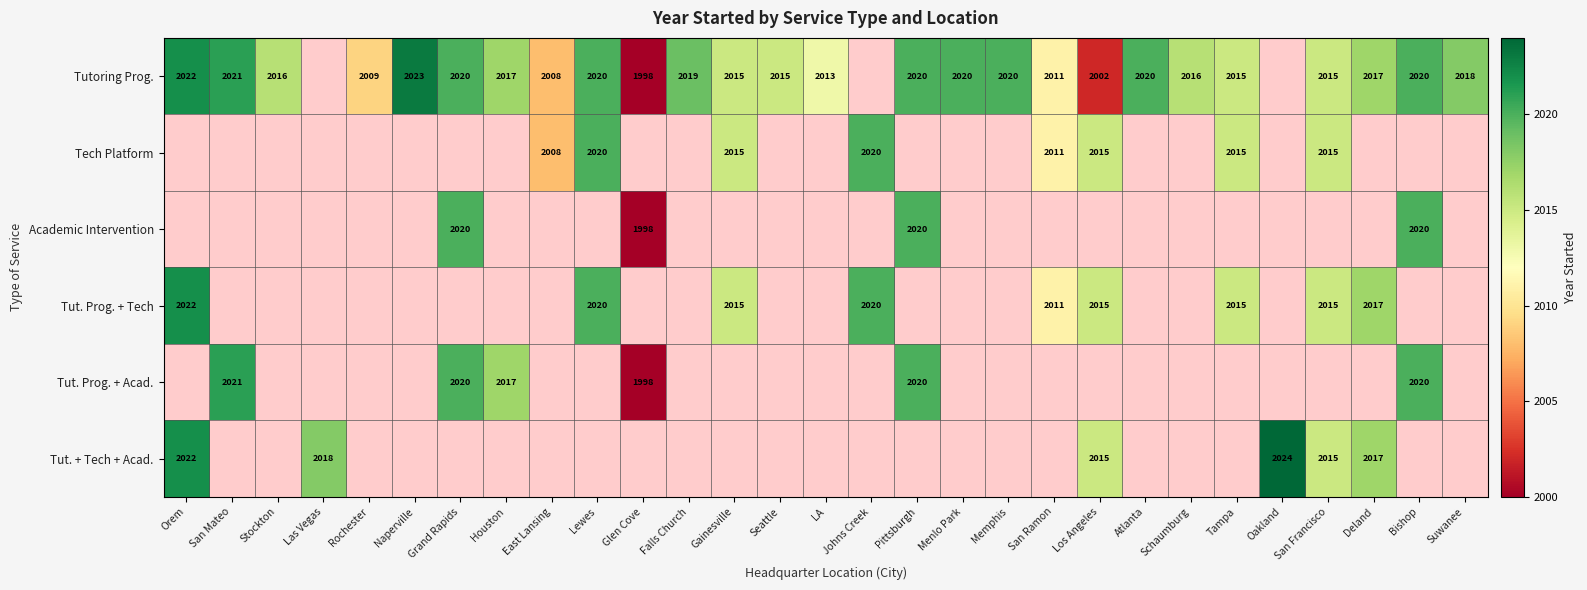

True or false: Tut. + Tech + Acad. has a value of 2024 at Oakland.

True